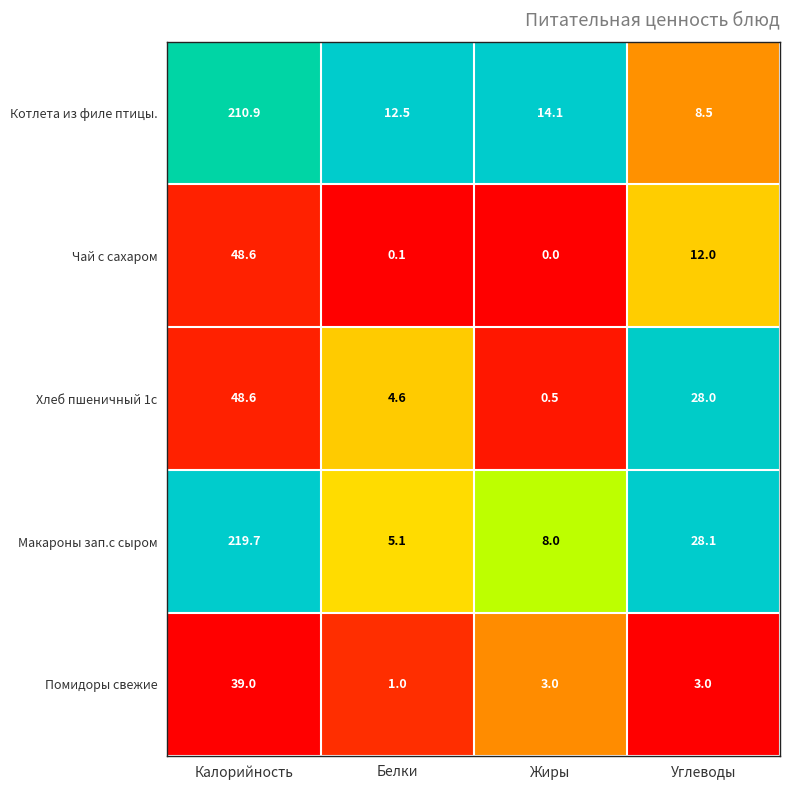

What is the sum of the Чай с сахаром values at Жиры and Углеводы?

12.0